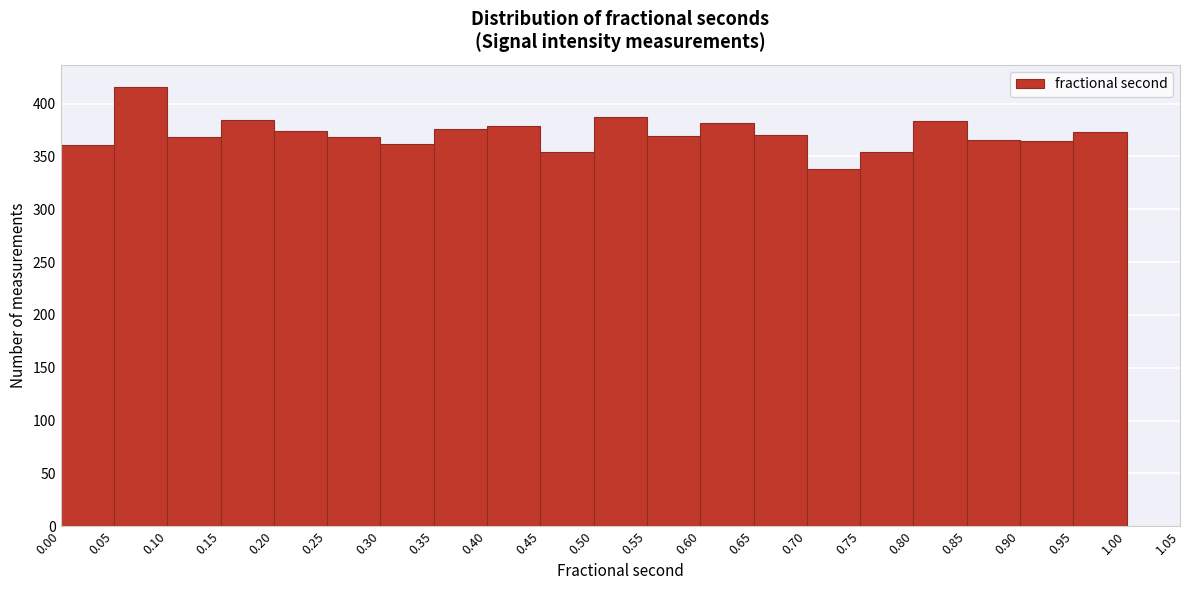

Over which range of the x-axis is the bar tallest?

0.05 to 0.10